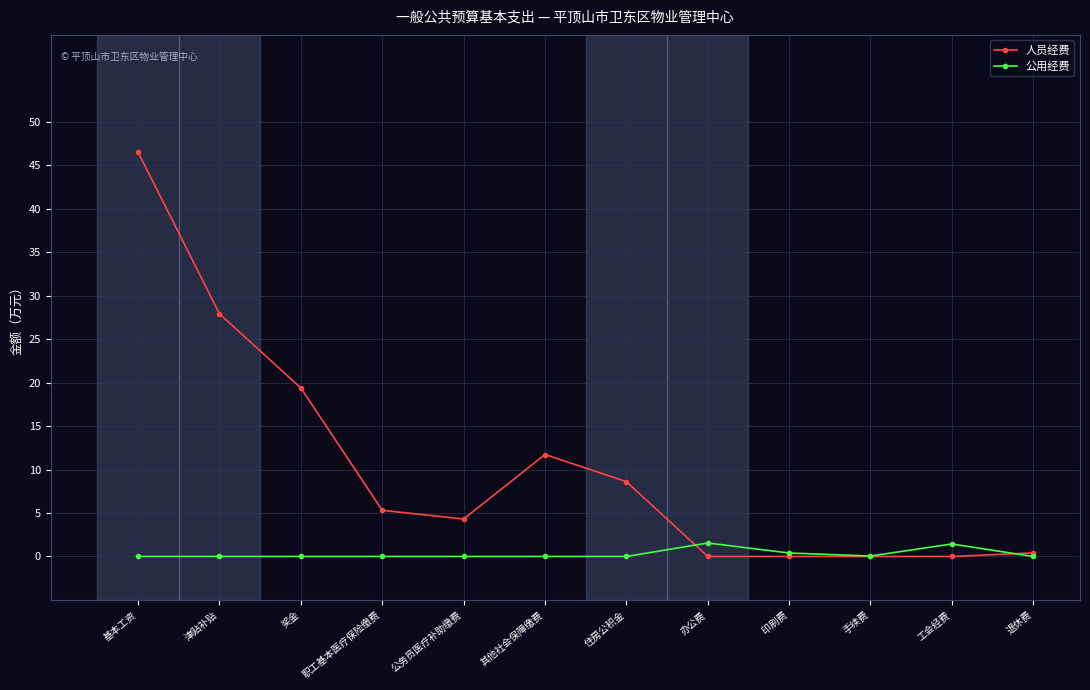

List the series in order of their overall mean, highest first.

人员经费, 公用经费